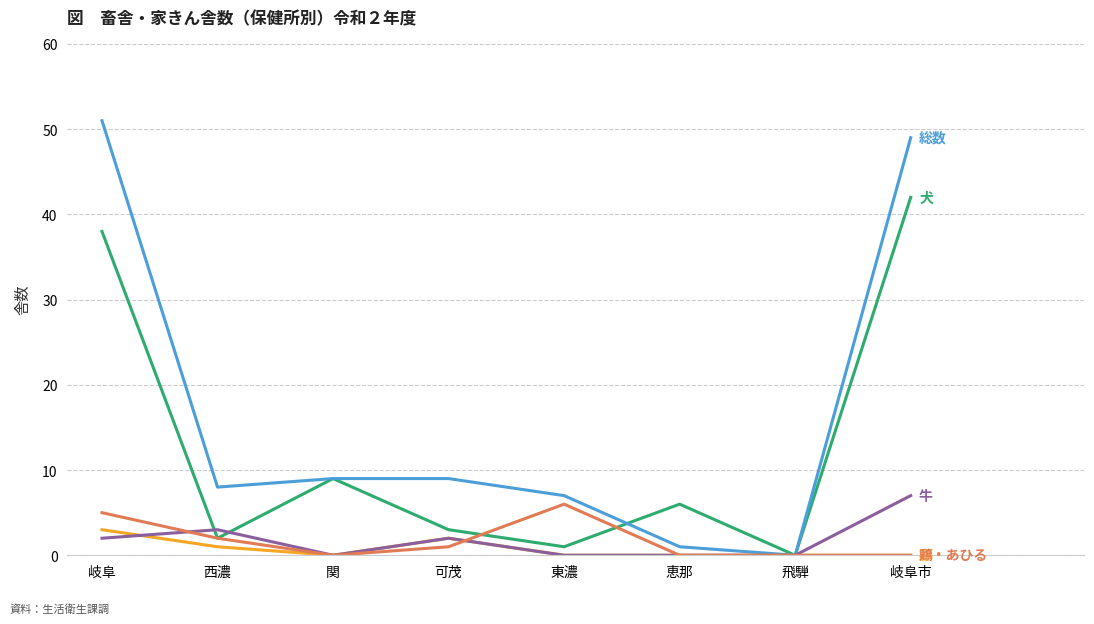

Reading right to left, list all the values displayed in this chart.

犬: 岐阜市=42	飛騨=0	恵那=6	東濃=1	可茂=3	関=9	西濃=2	岐阜=38
総数: 岐阜市=49	飛騨=0	恵那=1	東濃=7	可茂=9	関=9	西濃=8	岐阜=51
豚: 岐阜市=0	飛騨=0	恵那=0	東濃=0	可茂=2	関=0	西濃=1	岐阜=3
牛: 岐阜市=7	飛騨=0	恵那=0	東濃=0	可茂=2	関=0	西濃=3	岐阜=2
鶏・あひる: 岐阜市=0	飛騨=0	恵那=0	東濃=6	可茂=1	関=0	西濃=2	岐阜=5